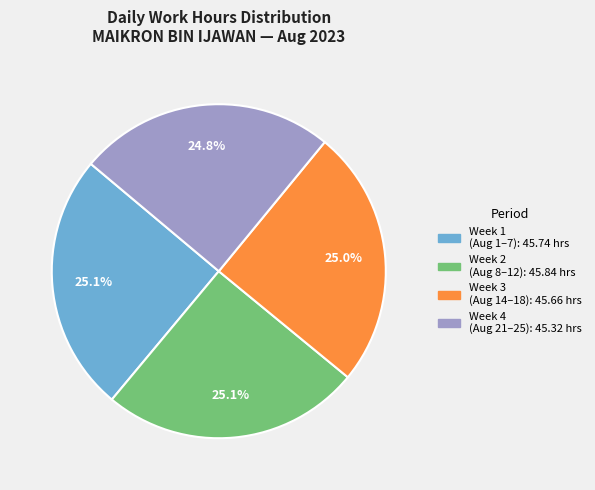

Does any single category account for the majority?

No